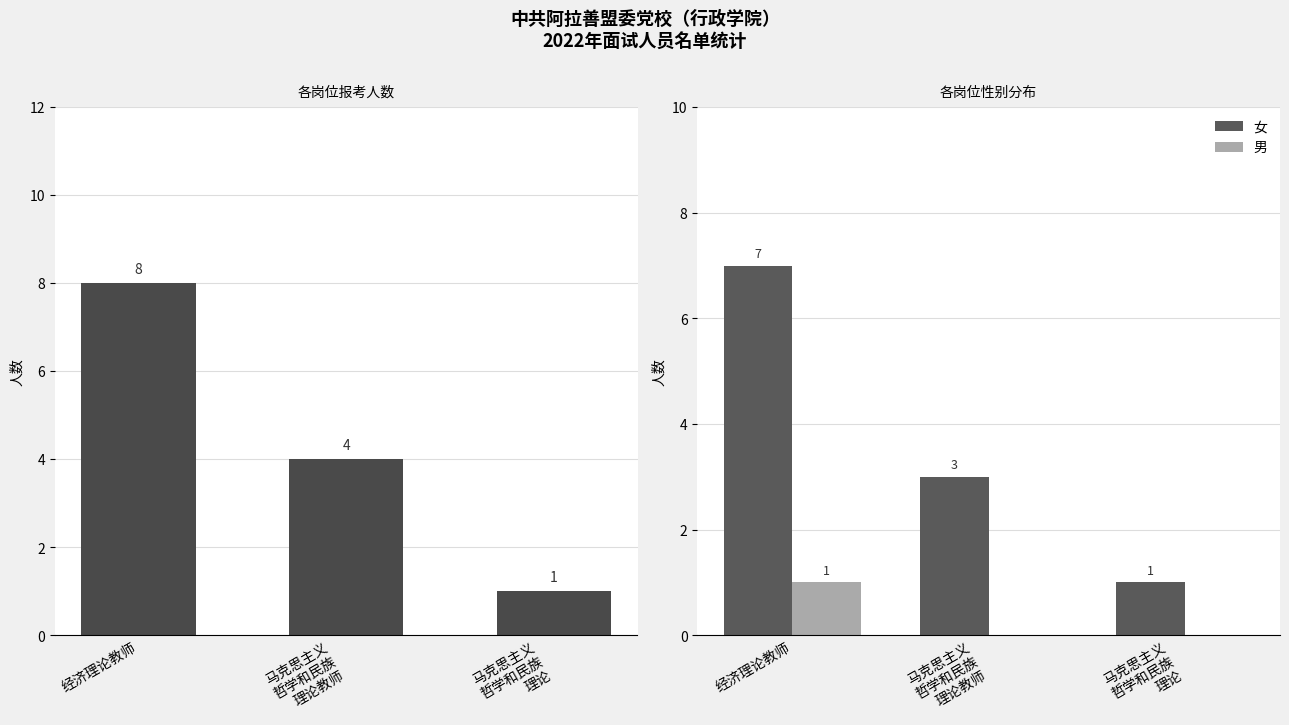

Where is 总人数 nearest to the value 4?

马克思主义
哲学和民族
理论教师